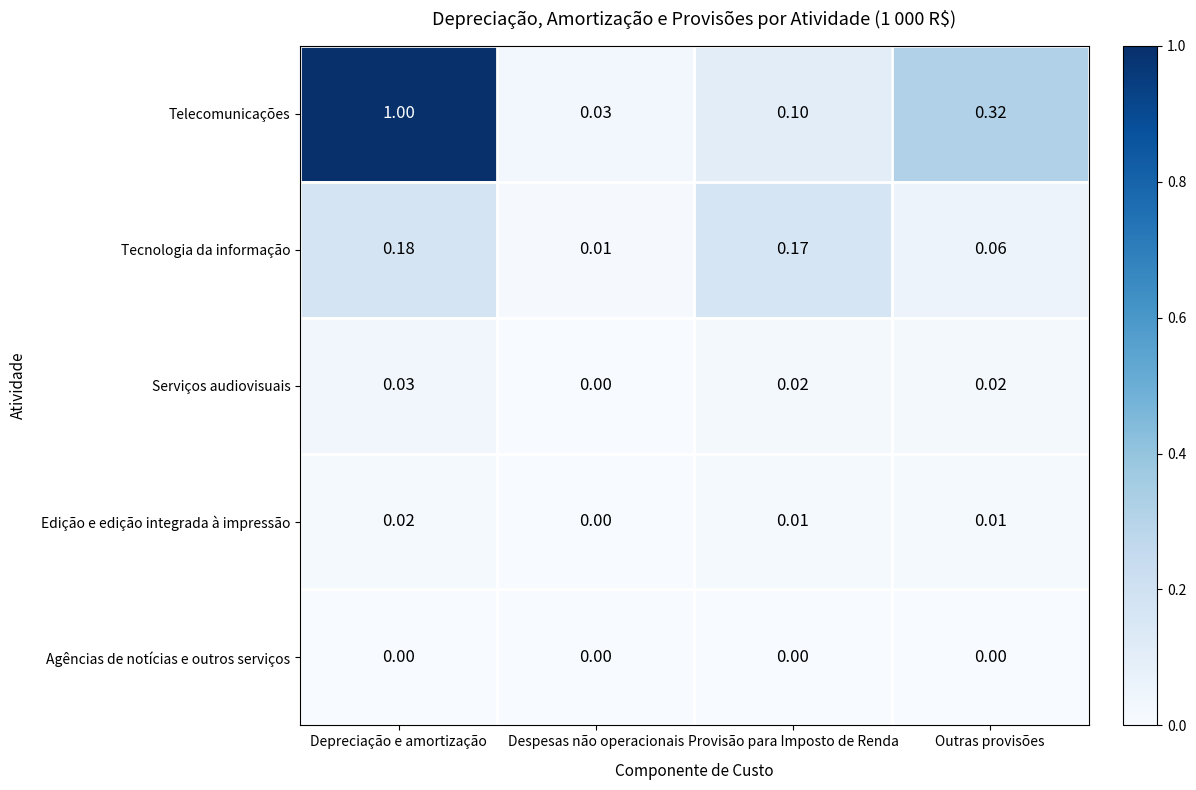

What is the maximum value shown in the chart?

1.0